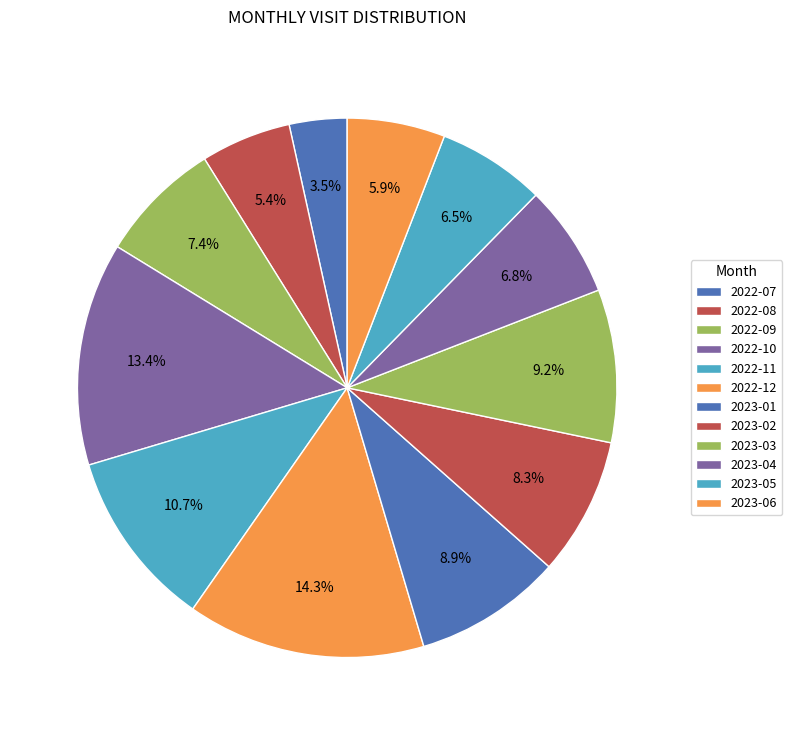

Which has a higher value, 2023-05 or 2022-11?

2022-11